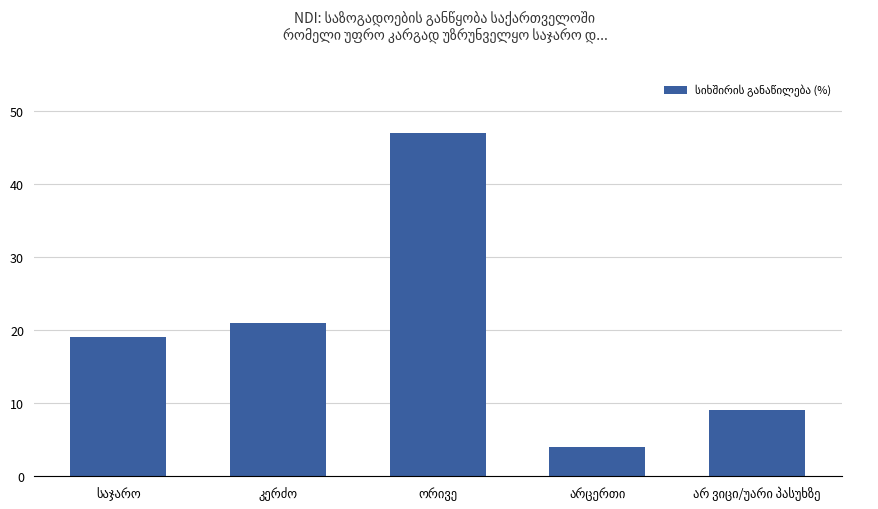

Reading left to right, what are all the values shown in this chart?

19	21	47	4	9